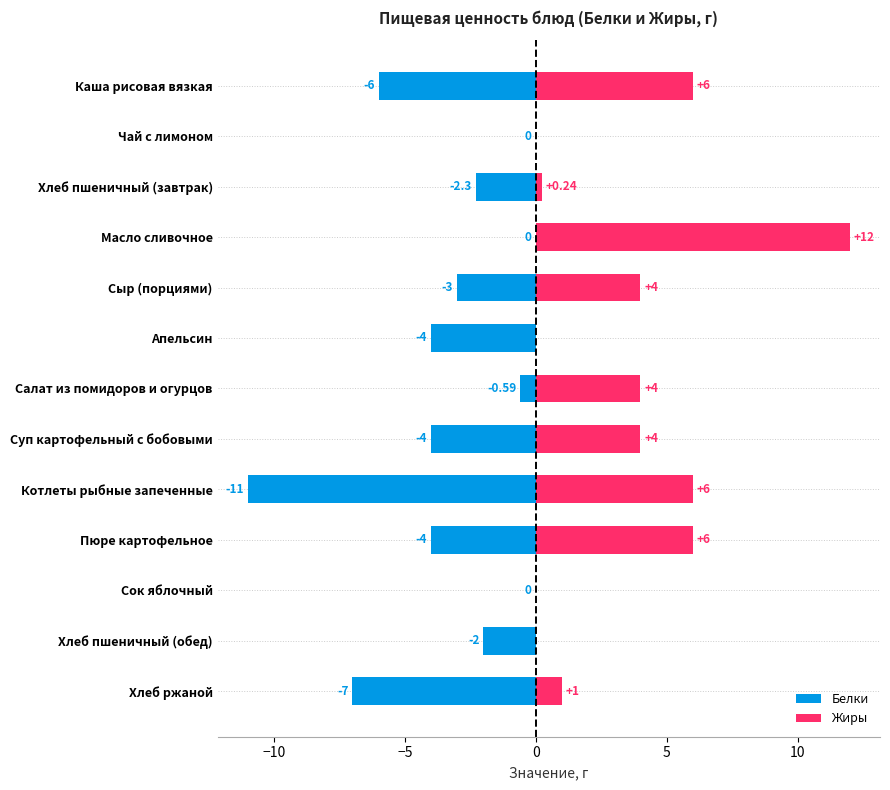

Read the Белки value at Хлеб ржаной.

-7.0